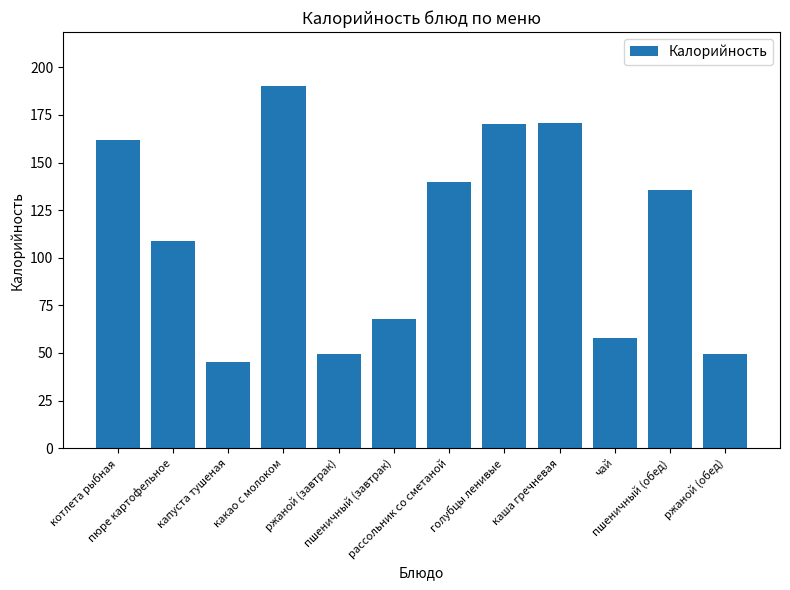

What is the minimum value shown in the chart?

45.0